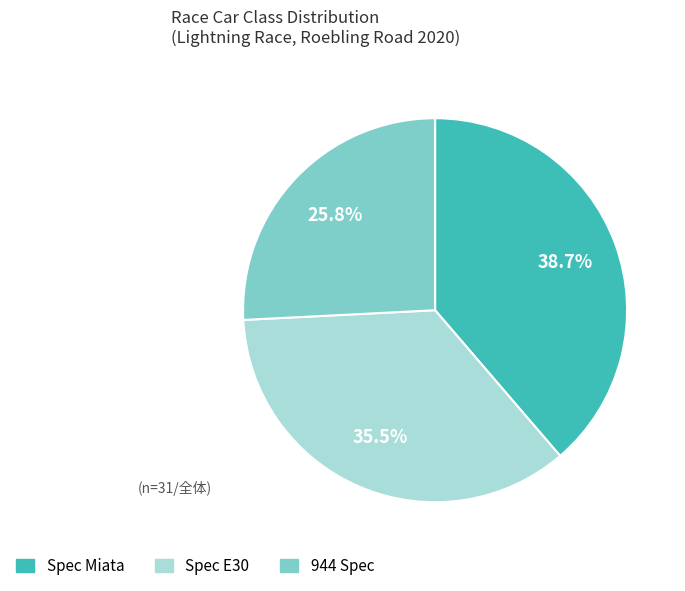

Rank the categories by value from highest to lowest.

Spec Miata, Spec E30, 944 Spec